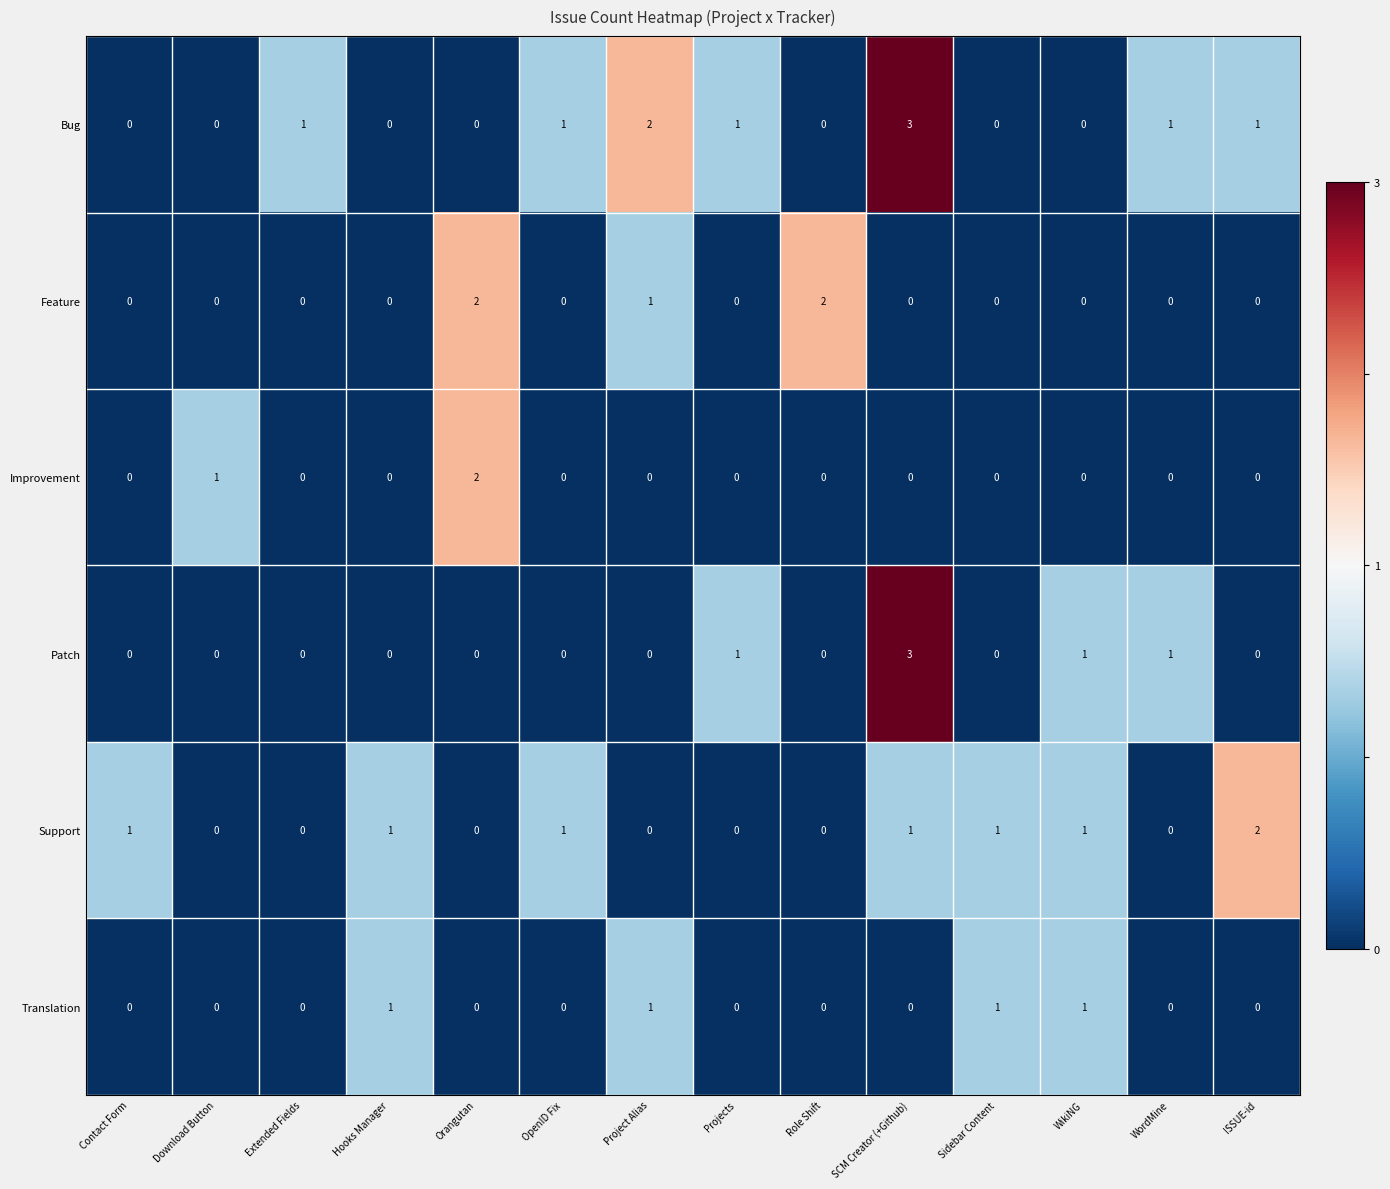

Between Download Button and Orangutan, which series saw the biggest shift?

Feature